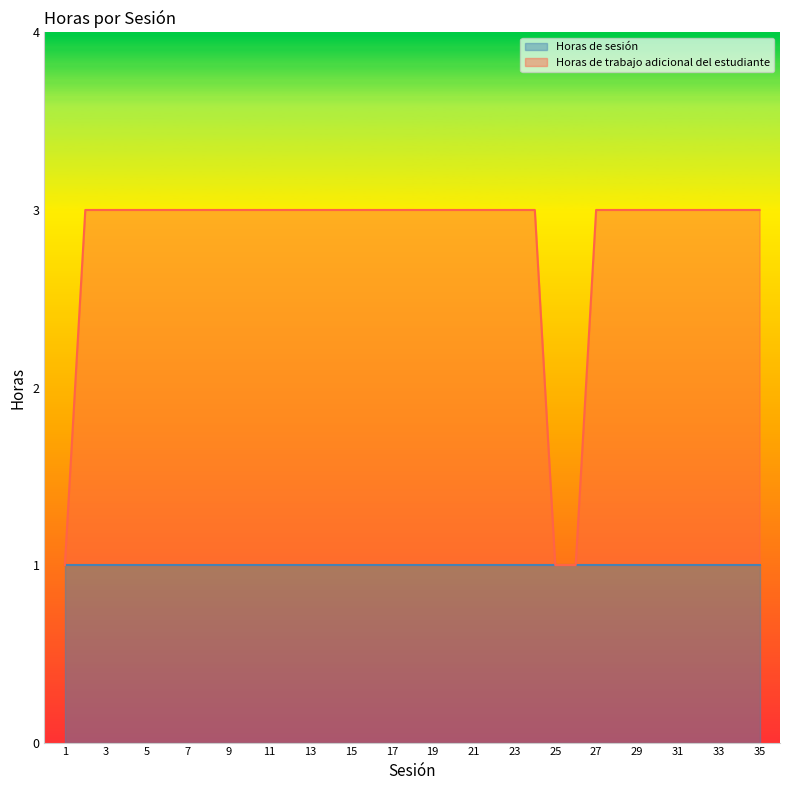

True or false: the data shows 3 at 33.

True